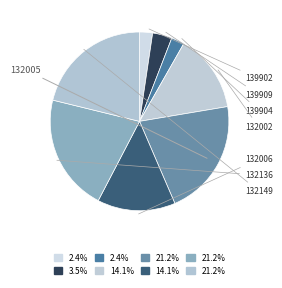

What percentage is NOT represented by 139902?

97.6%